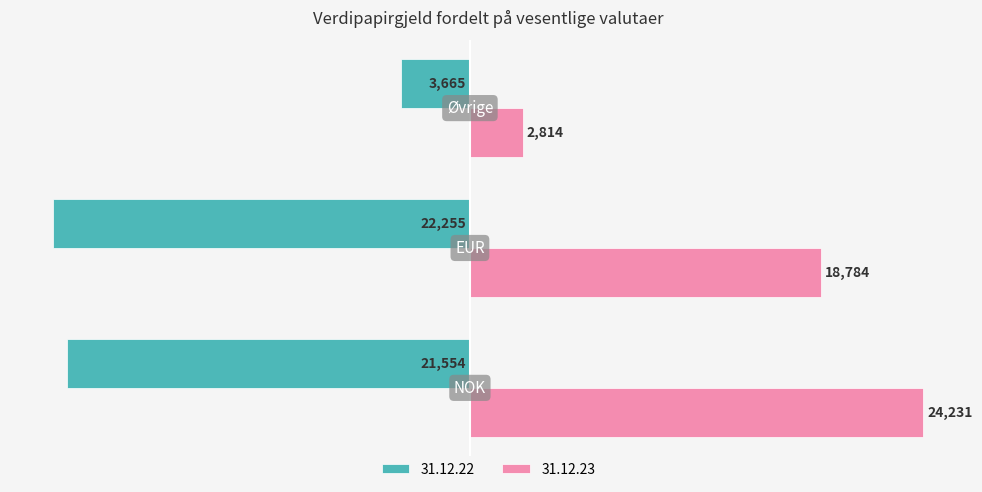

What is the maximum value for 31.12.23?

24231